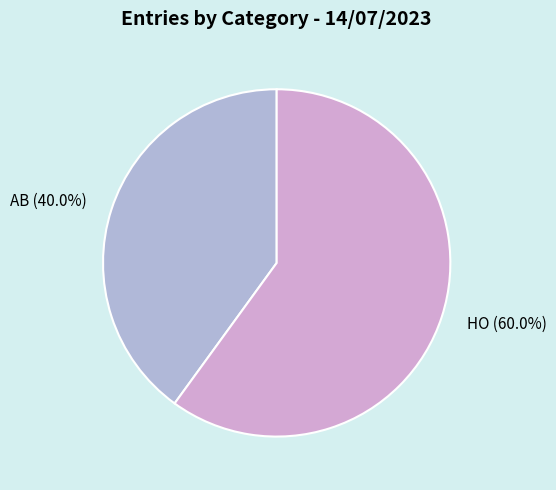

The HO slice represents 53% of the pie. True or false?

False